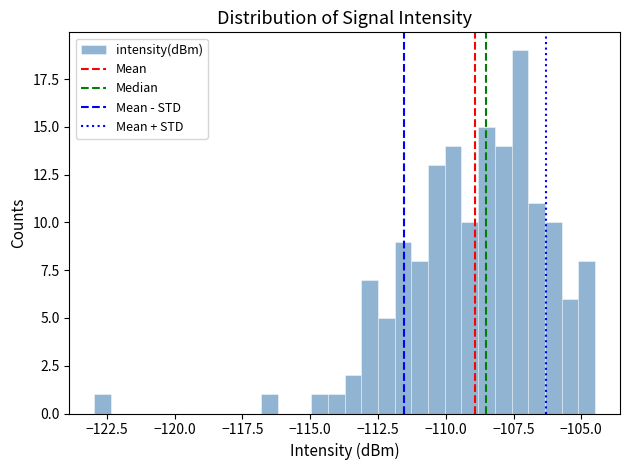

Around what value on the x-axis is the tallest bar? Give the approximate position of its centre, as read against the axis.

-107.5